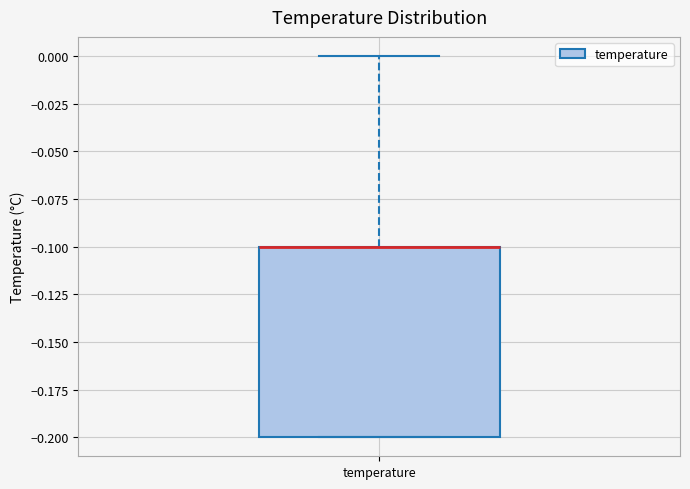

Transcribe this box plot: give where the median line is, the range the box spans, and where the two whiskers end, as read against the y-axis. The values are not printed on the chart, so give them approximately, as read against the axis.

median -0.1 (drawn on the box's upper edge), box -0.2 to -0.1, whiskers -0.2 to 0.0